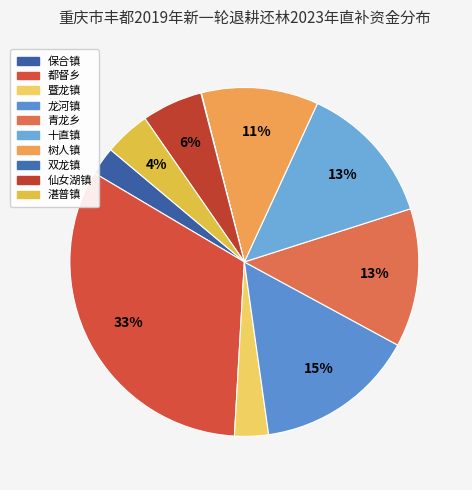

Does 保合镇 account for over 50% of the chart?

No